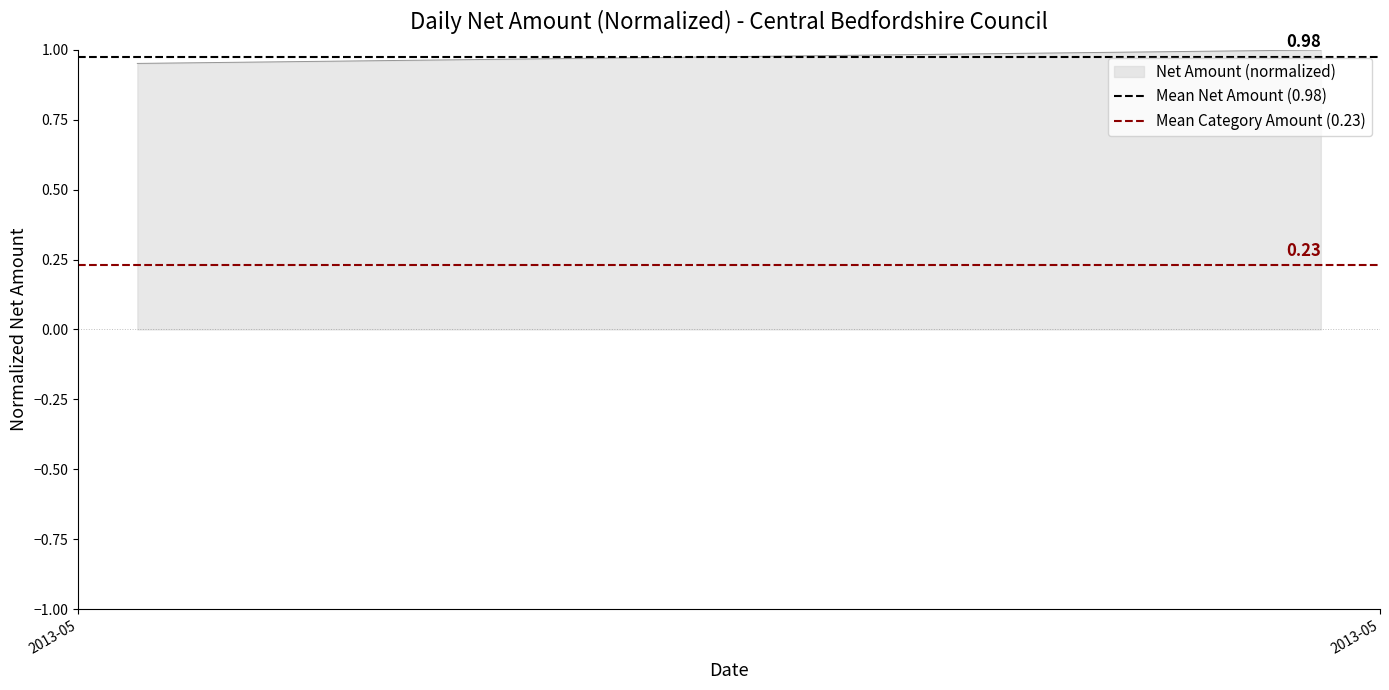

What value does the Mean Category Amount (0.23) series have at 2013-05?

0.2